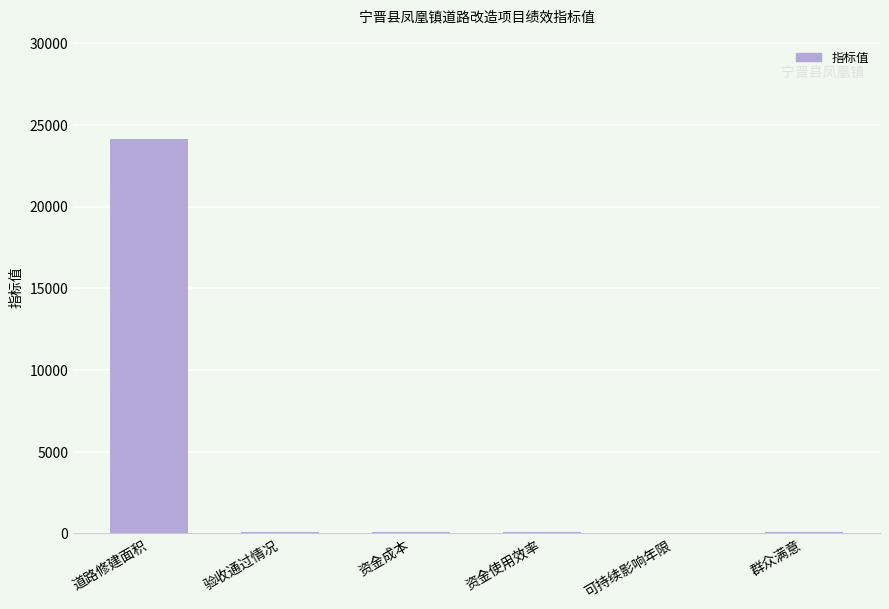

The value at 道路修建面积 is 24150. True or false?

True